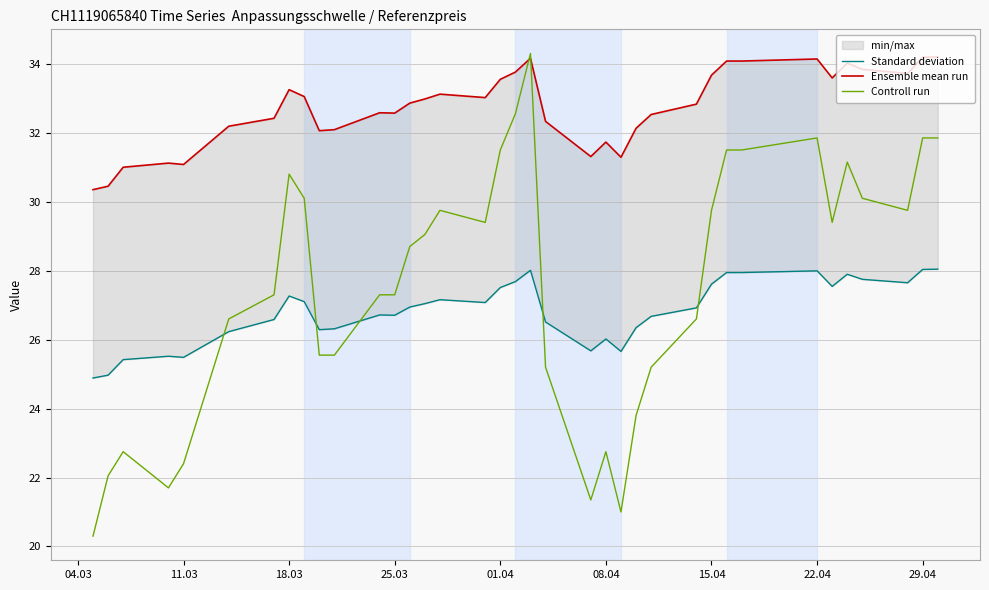

Does the chart have visible grid lines?

Yes